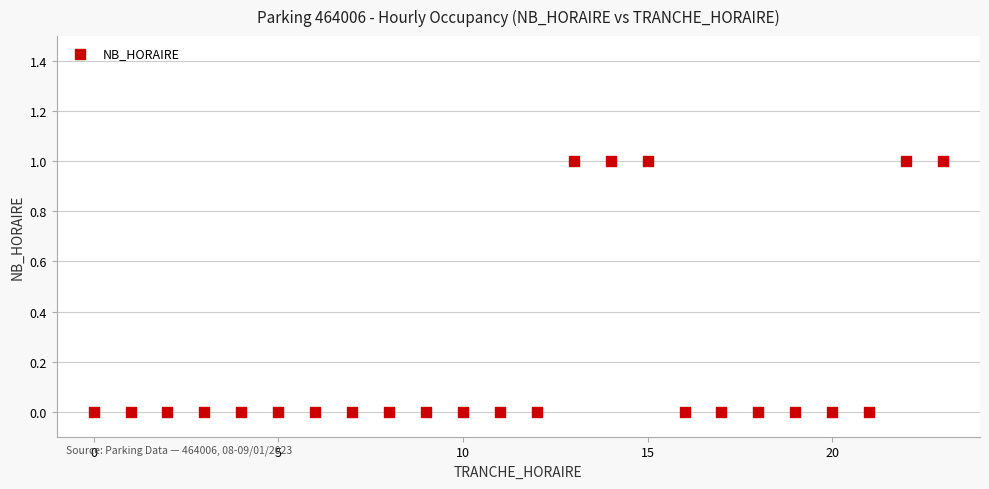

What is the range of X values (max minus min)?

23